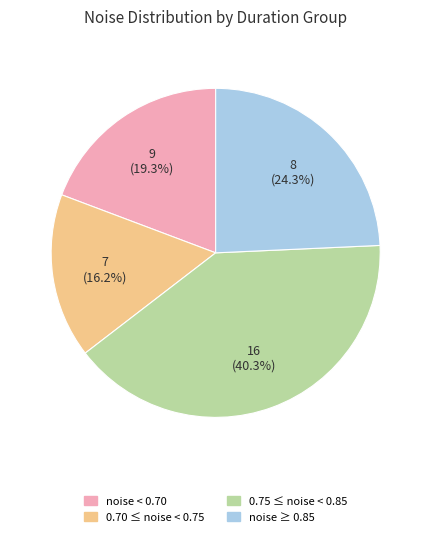

To the nearest percent, what is the difference between the largest and smallest slice percentages?

24%